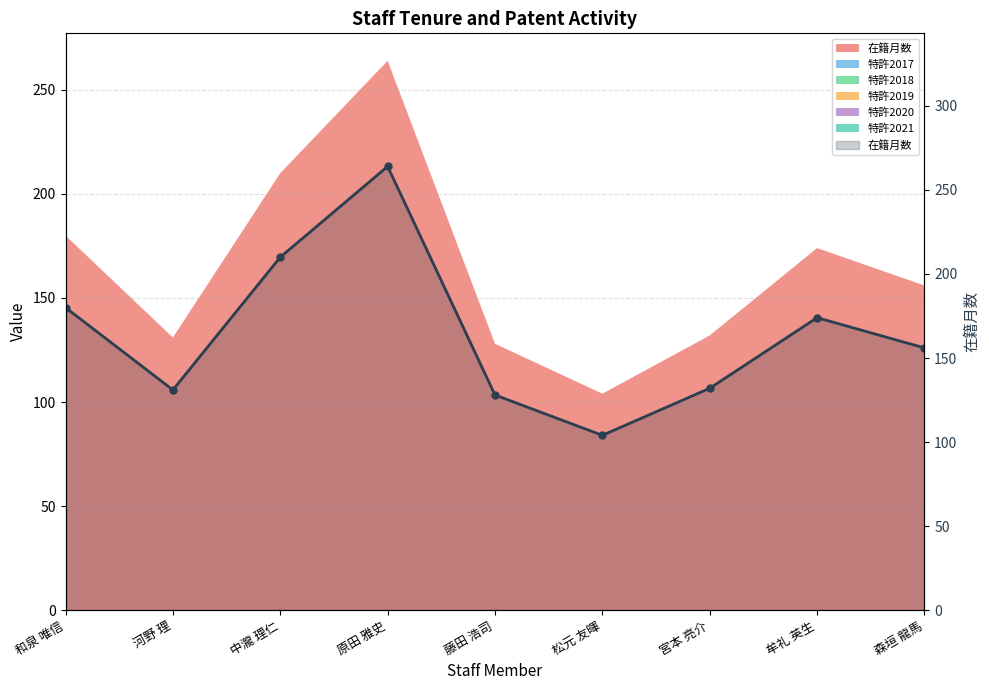

At which category does the data reach its first local peak?

原田 雅史